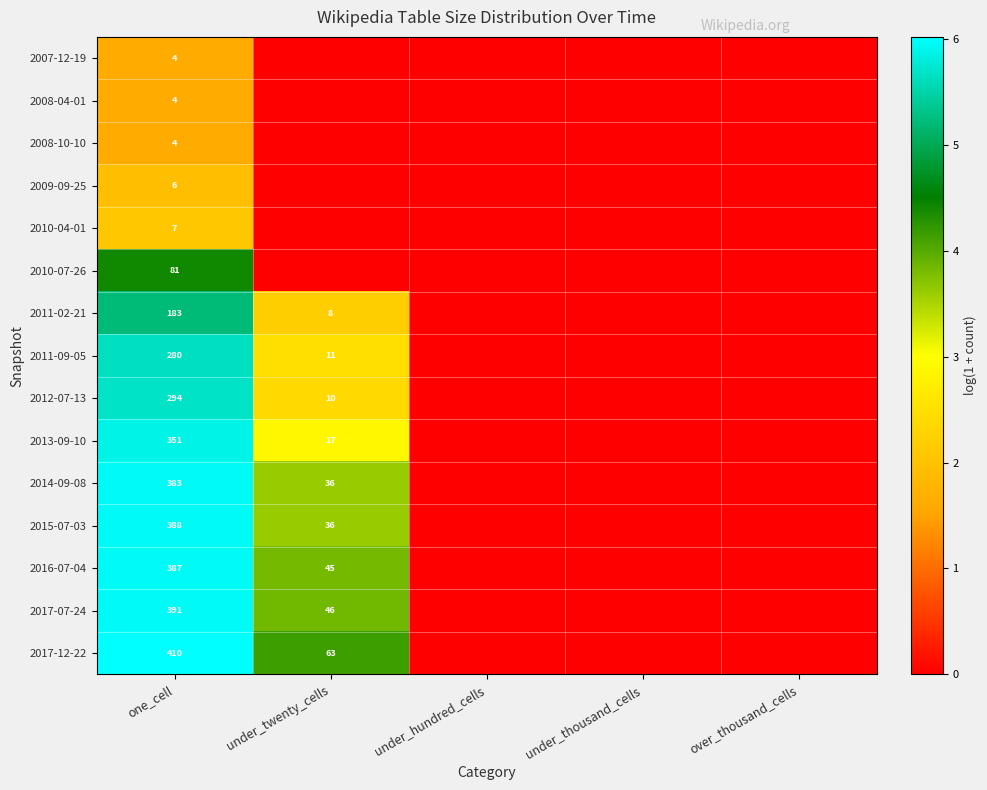

The 2011-02-21 series shows 8 at under_twenty_cells. True or false?

True